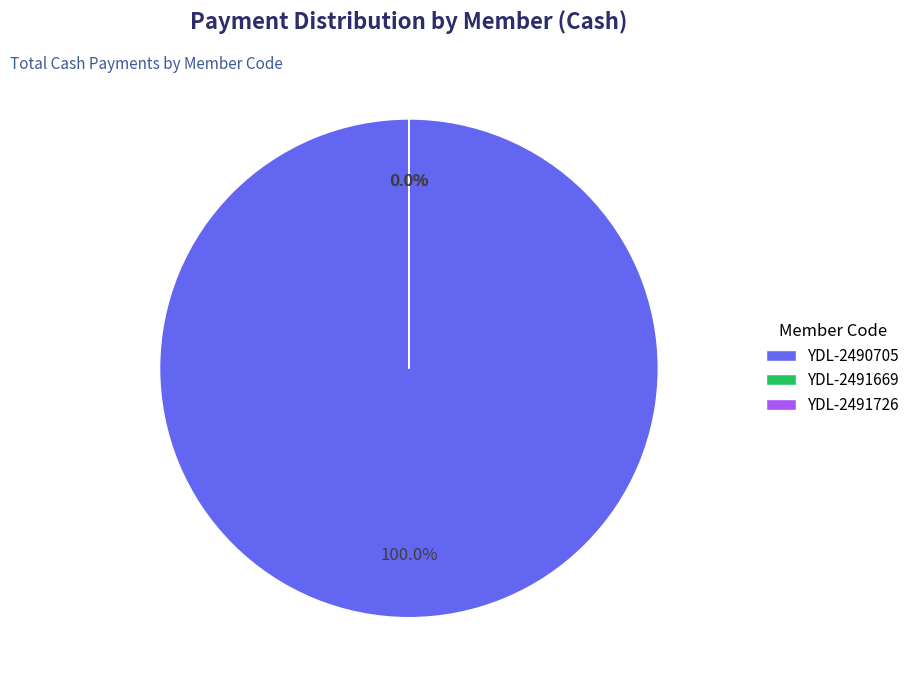

Which slice is the largest?

YDL-2490705